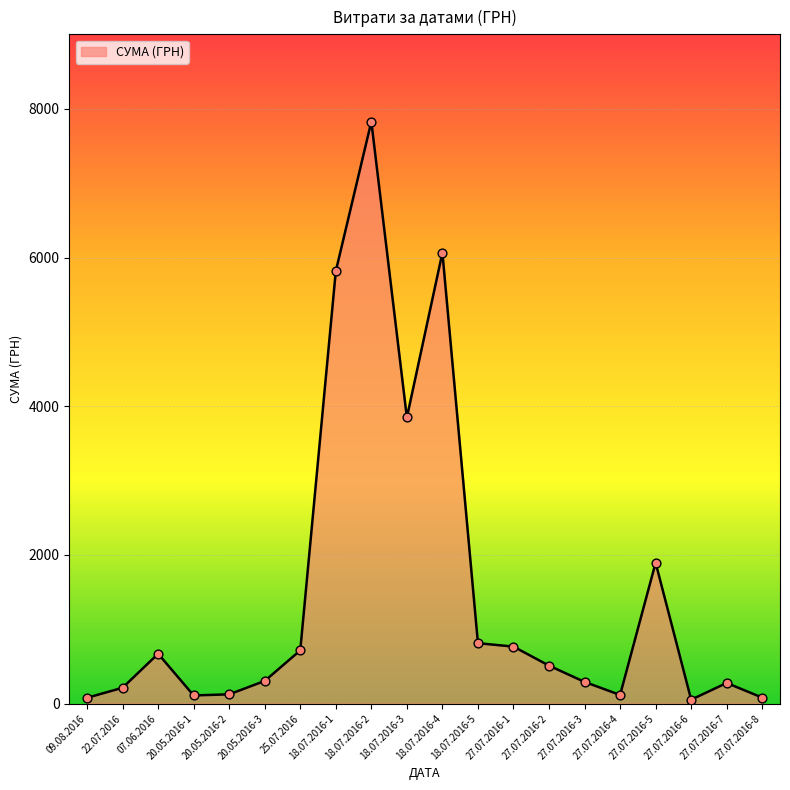

Which has a higher value, 27.07.2016-6 or 18.07.2016-5?

18.07.2016-5